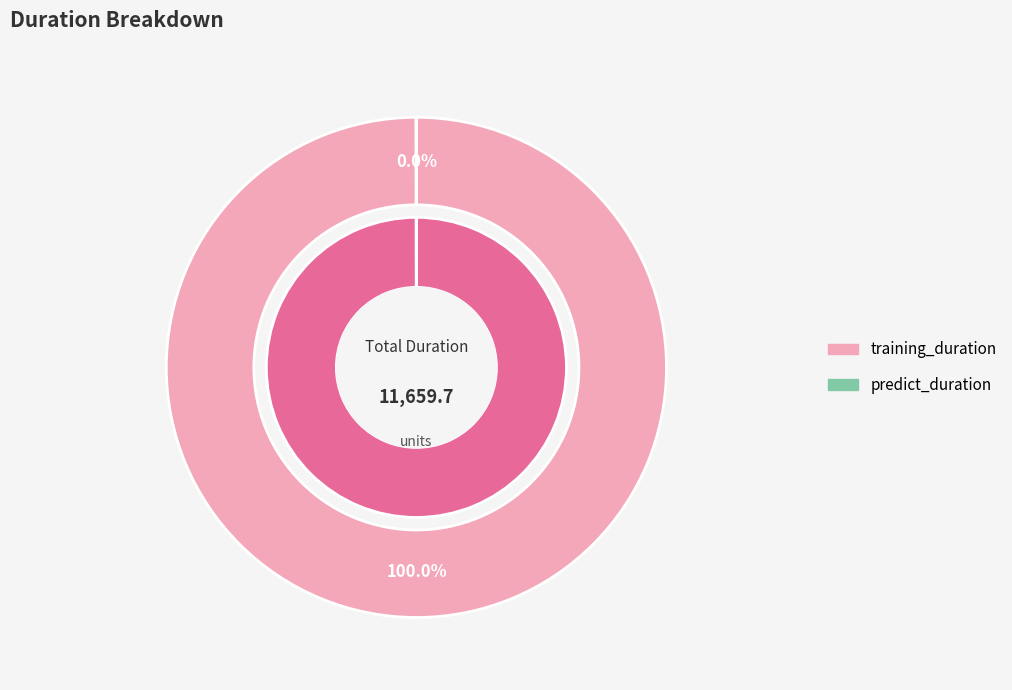

Combined, do predict_duration and training_duration account for over 50%?

Yes